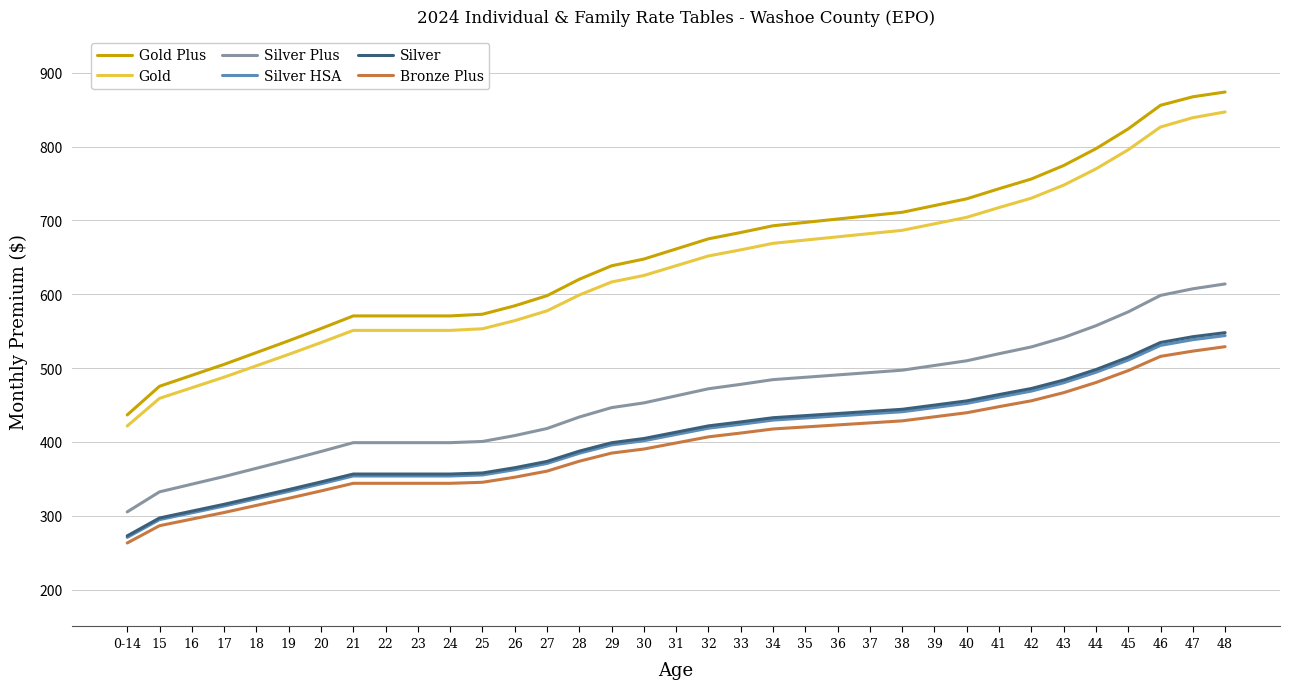

Which series has the largest range (max minus min)?

Gold Plus